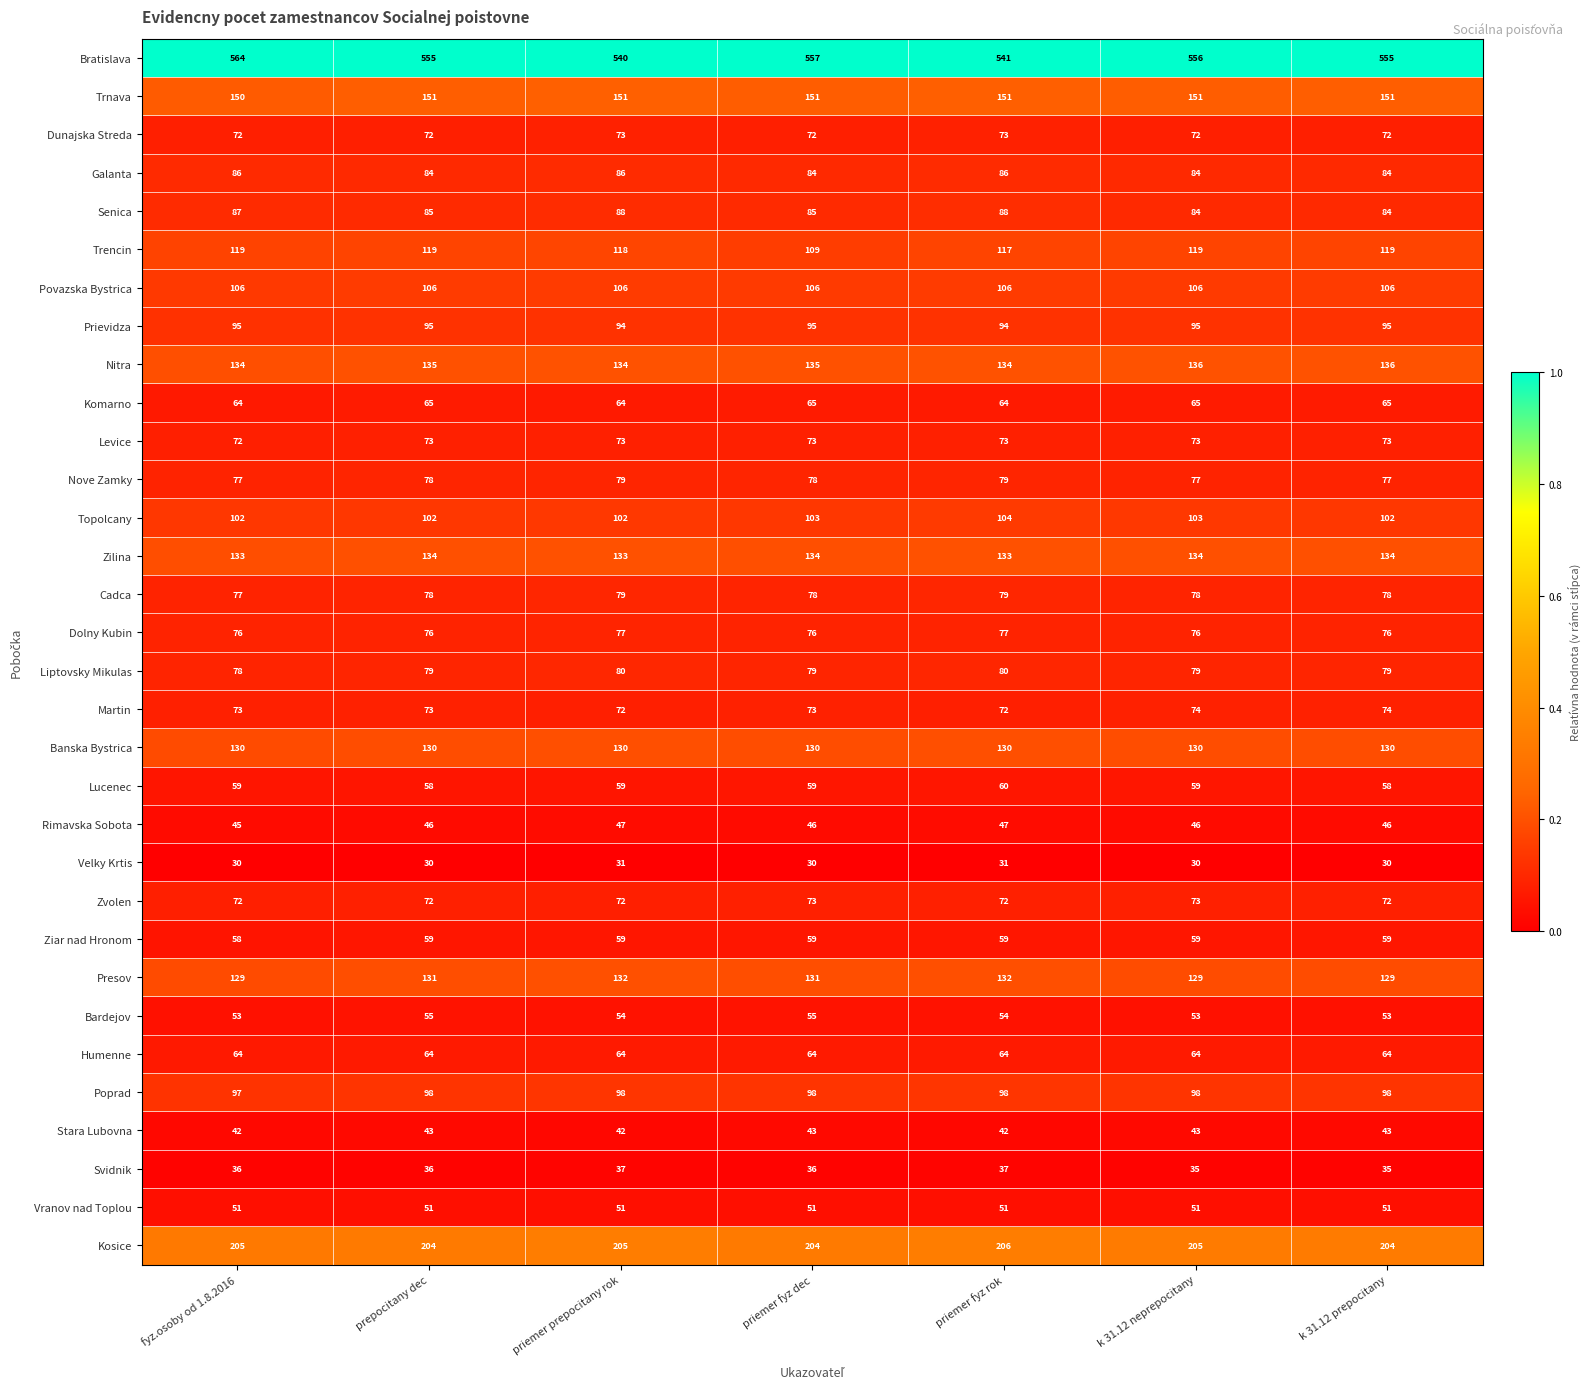

What is the highest value of the Ziar nad Hronom series?

59